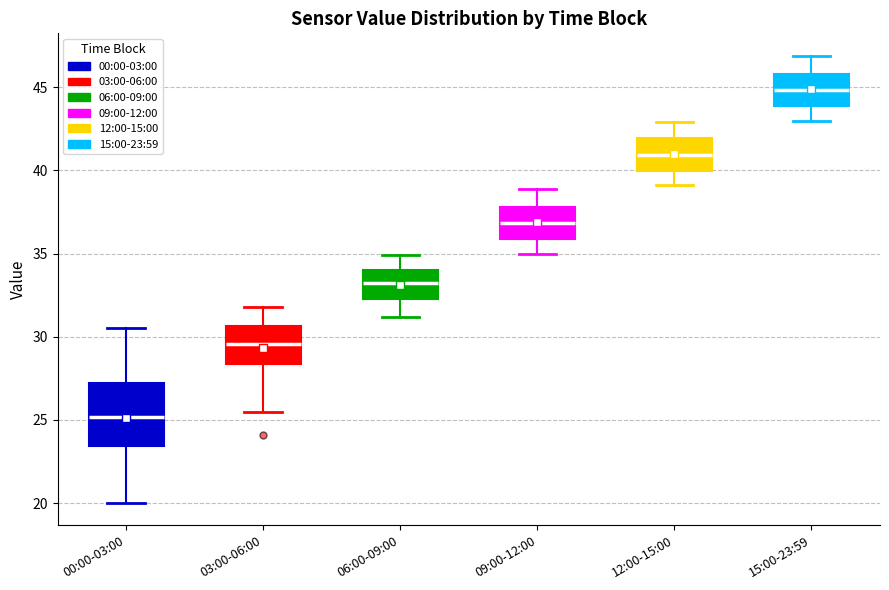

Reading left to right, transcribe this box plot: for each box, give where its median line is, the range the box spans, and where its two whiskers end, as read against the y-axis. The values are not printed on the chart, so give them approximately, as read against the axis.

00:00-03:00: median 25.0, box 23.5 to 27.0, whiskers 20.0 to 30.5
03:00-06:00: median 29.5, box 28.5 to 30.5, whiskers 25.5 to 32.0
06:00-09:00: median 33.5, box 32.5 to 34.0, whiskers 31.0 to 35.0
09:00-12:00: median 37.0, box 36.0 to 38.0, whiskers 35.0 to 39.0
12:00-15:00: median 41.0, box 40.0 to 42.0, whiskers 39.0 to 43.0
15:00-23:59: median 45.0, box 44.0 to 46.0, whiskers 43.0 to 47.0